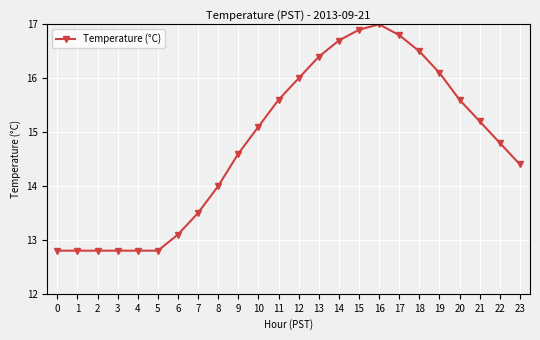

Which label corresponds to the largest value in the chart?

16